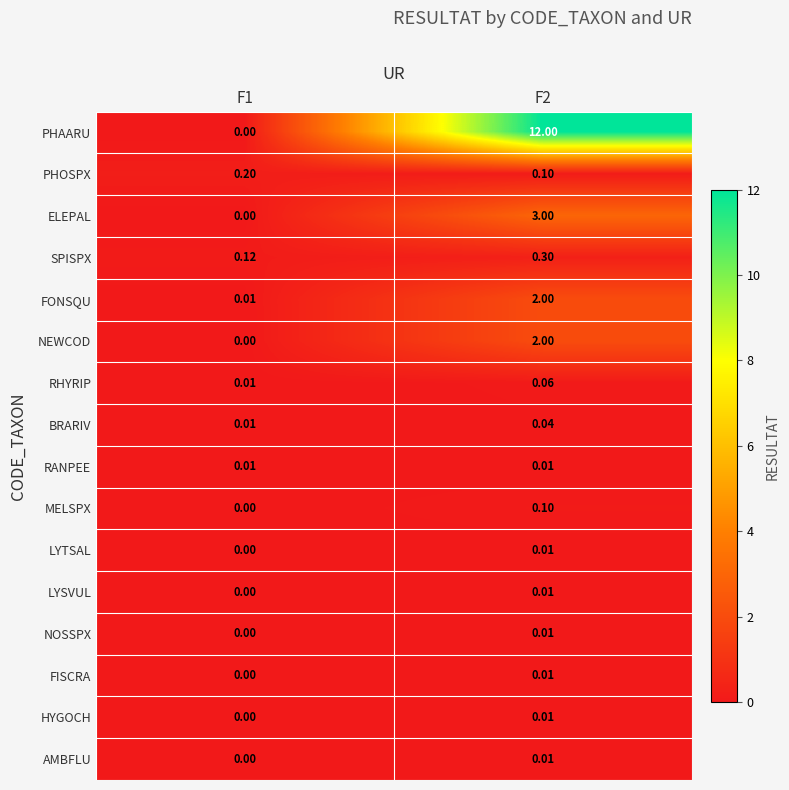

Which series has the largest range (max minus min)?

PHAARU